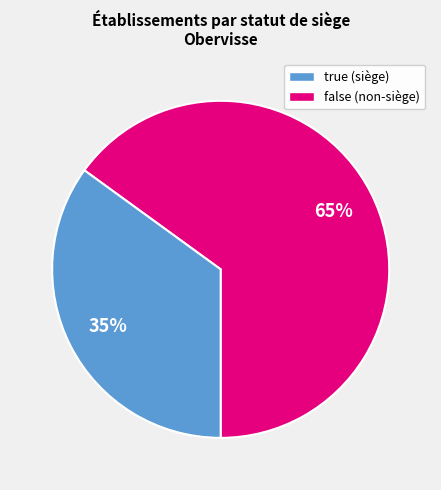

Does any single category account for the majority?

Yes